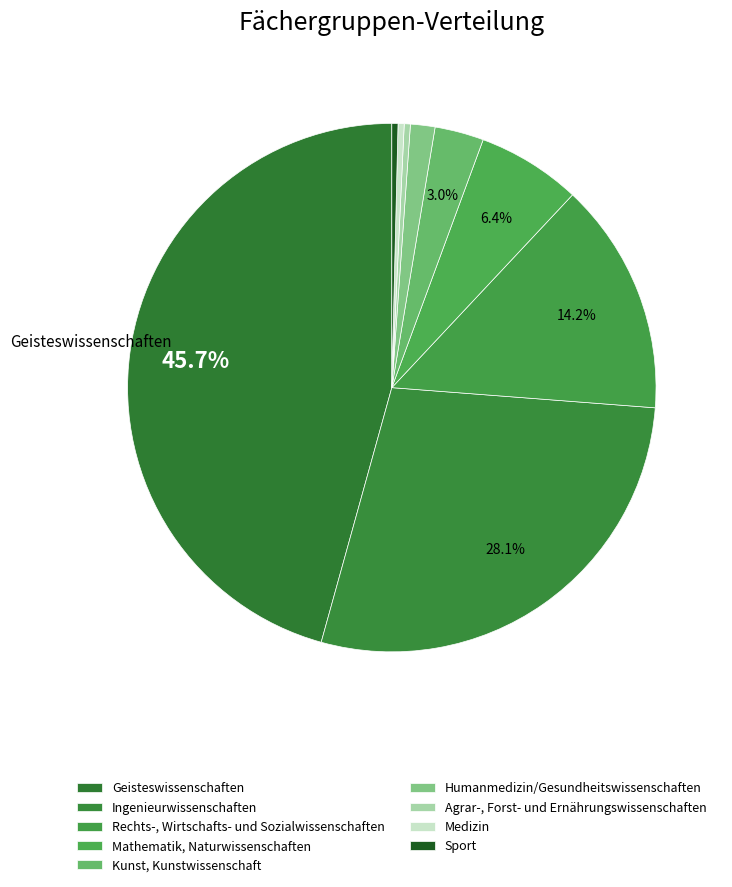

How many slices are in this pie chart?

9